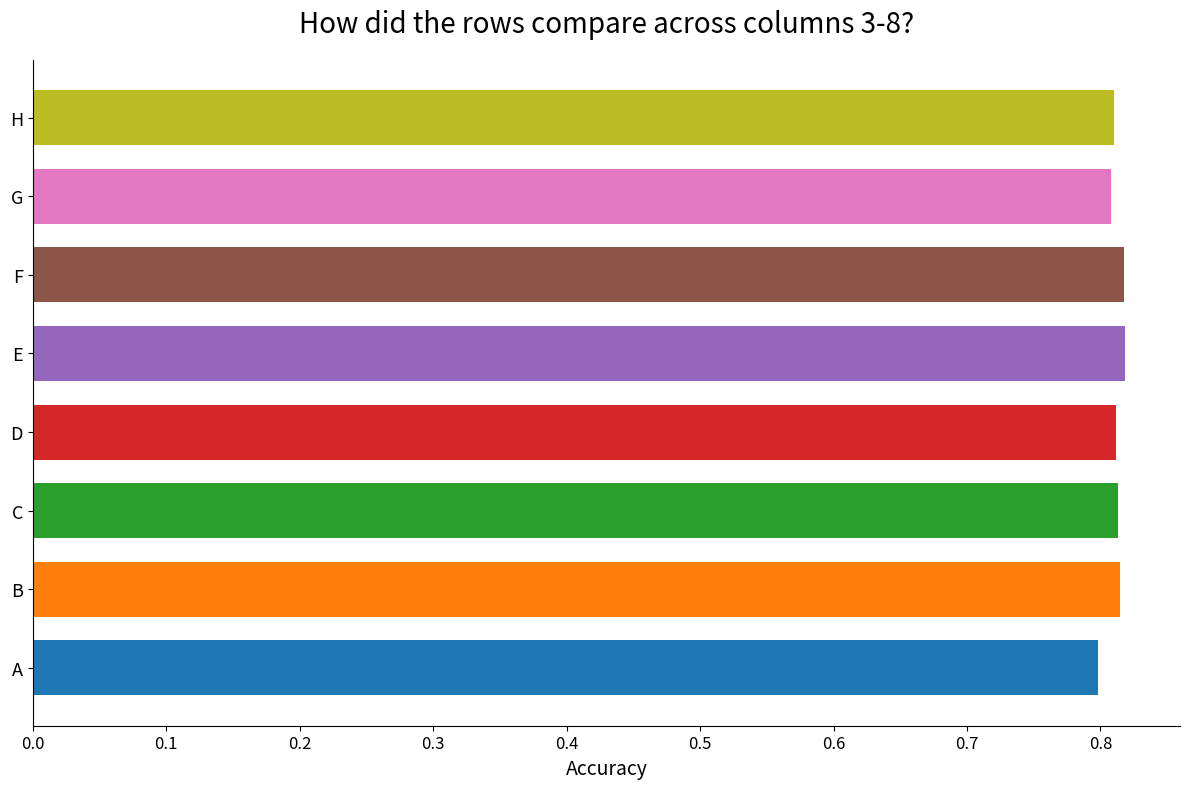

What is the sum of all values?

6.5